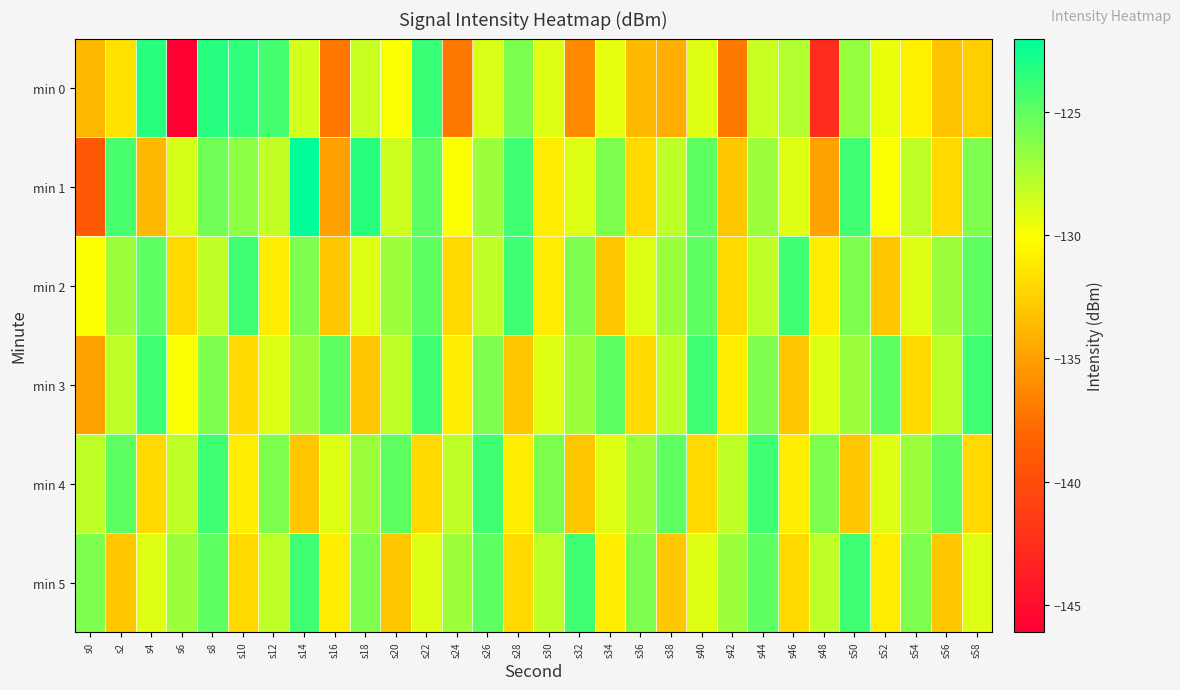

What is the total value across all series at s44?

-758.4